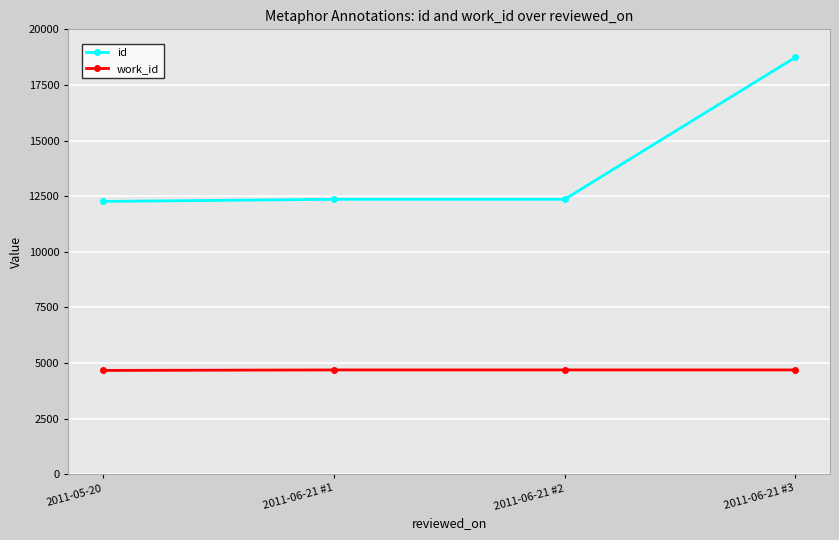

What is the maximum value for id?

18741